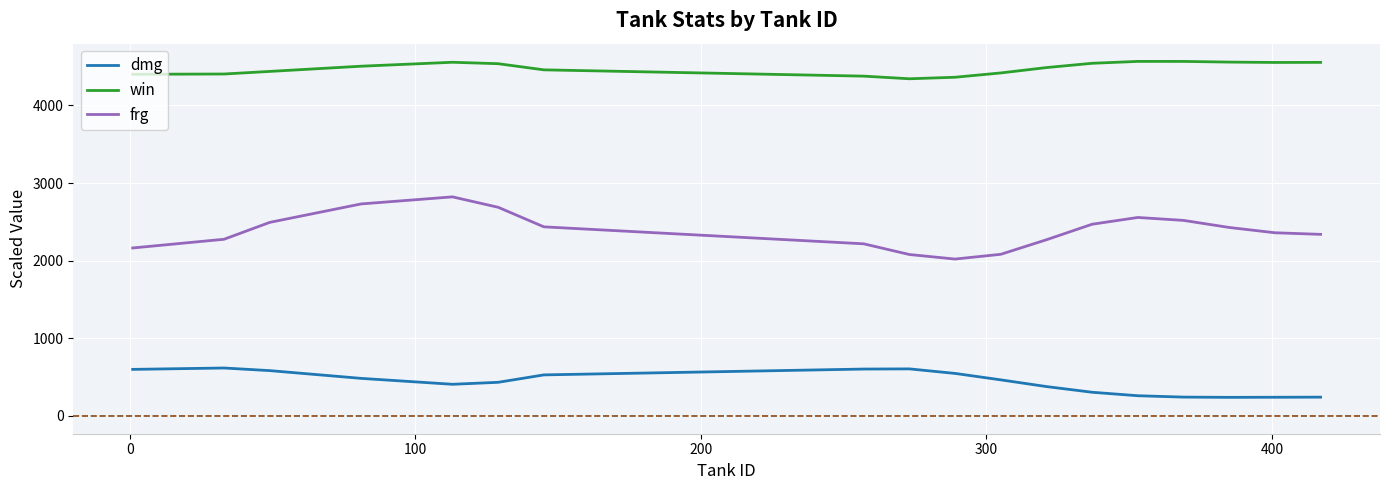

Which series has the widest spread of values?

frg